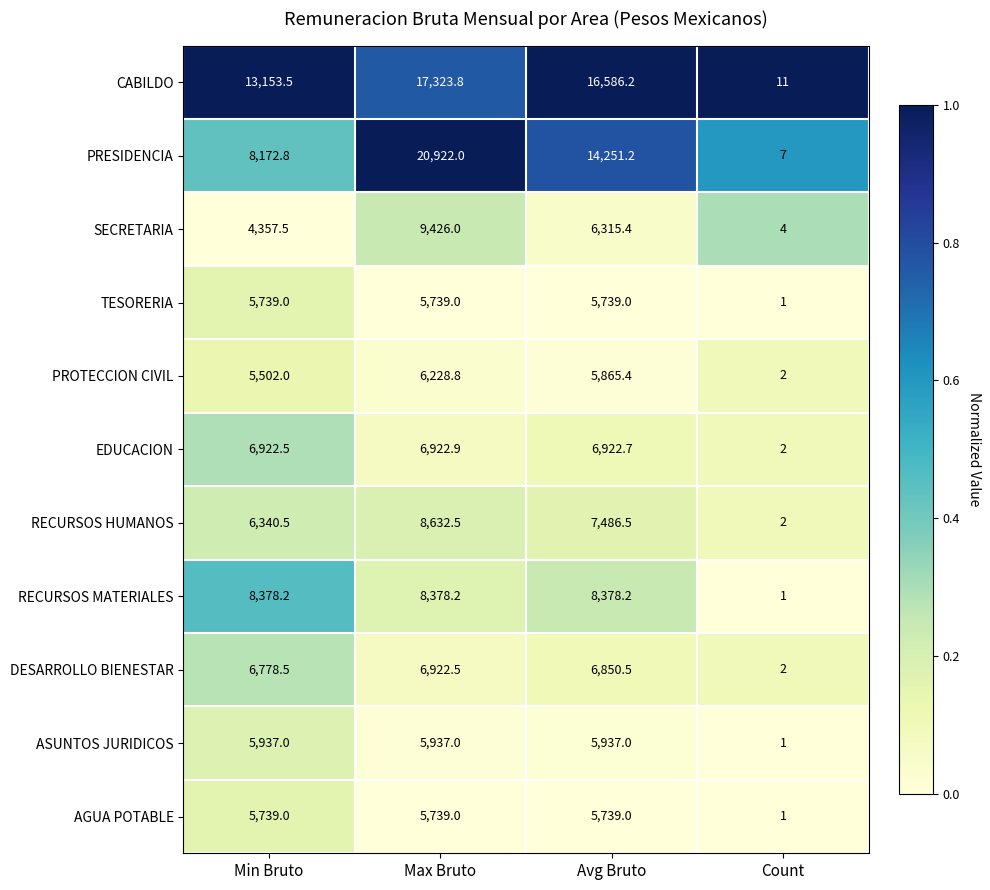

What is the average value of the RECURSOS HUMANOS series?

5615.4